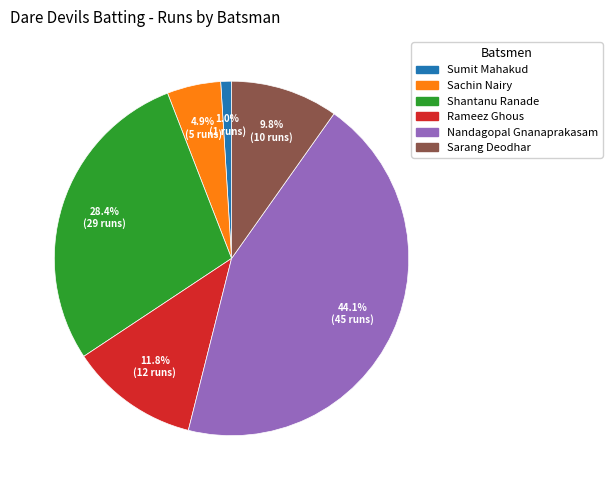

Rank the categories by value from highest to lowest.

Nandagopal Gnanaprakasam, Shantanu Ranade, Rameez Ghous, Sarang Deodhar, Sachin Nairy, Sumit Mahakud